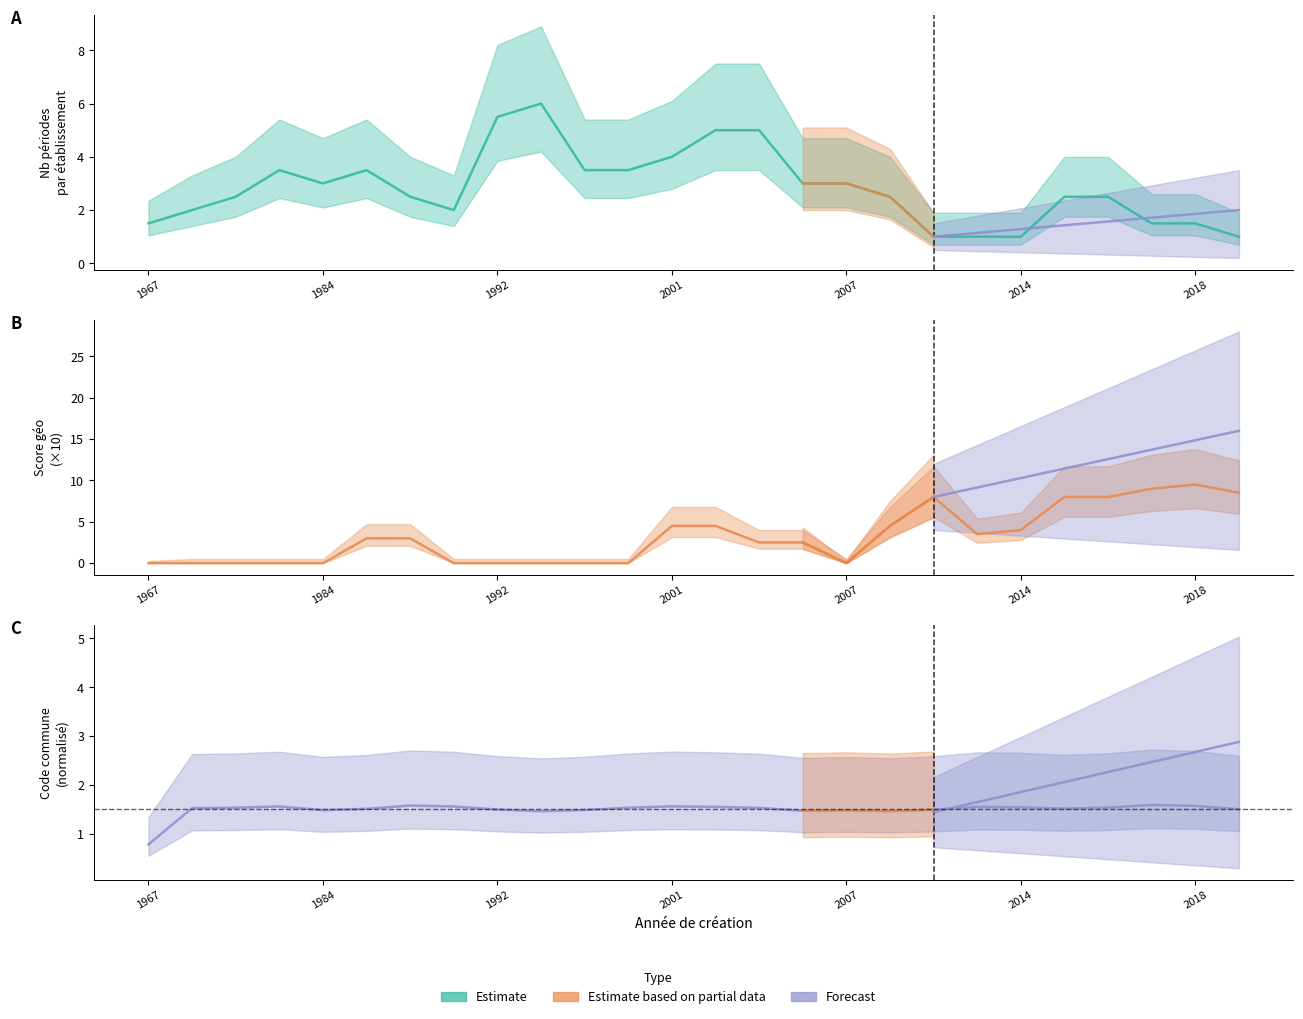

Rank the categories by codeCommuneEtablissement_norm value from lowest to highest.

1967, 1978, 1981, 1983, 1984, 1989, 1990, 1991, 1992, 1995, 1997, 1998, 2001, 2003, 2004, 2006, 2007, 2009, 2011, 2012, 2014, 2015, 2016, 2017, 2018, 2023